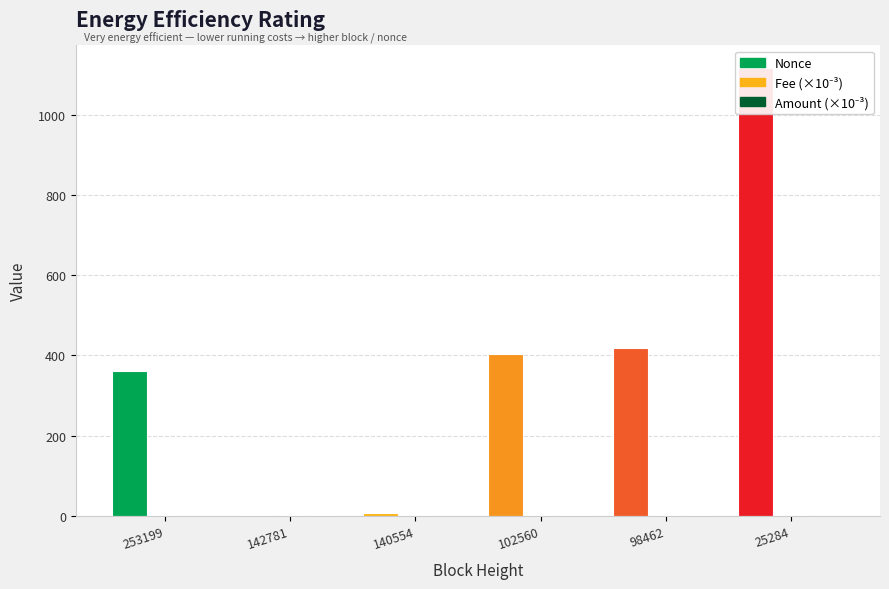

Count the Amount values in the range 0 to 1.

6